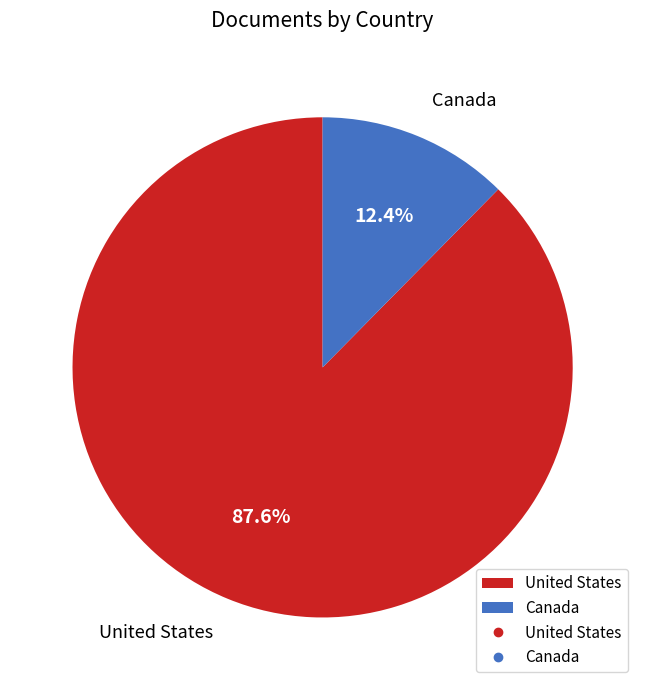

Between Canada and United States, which is larger?

United States